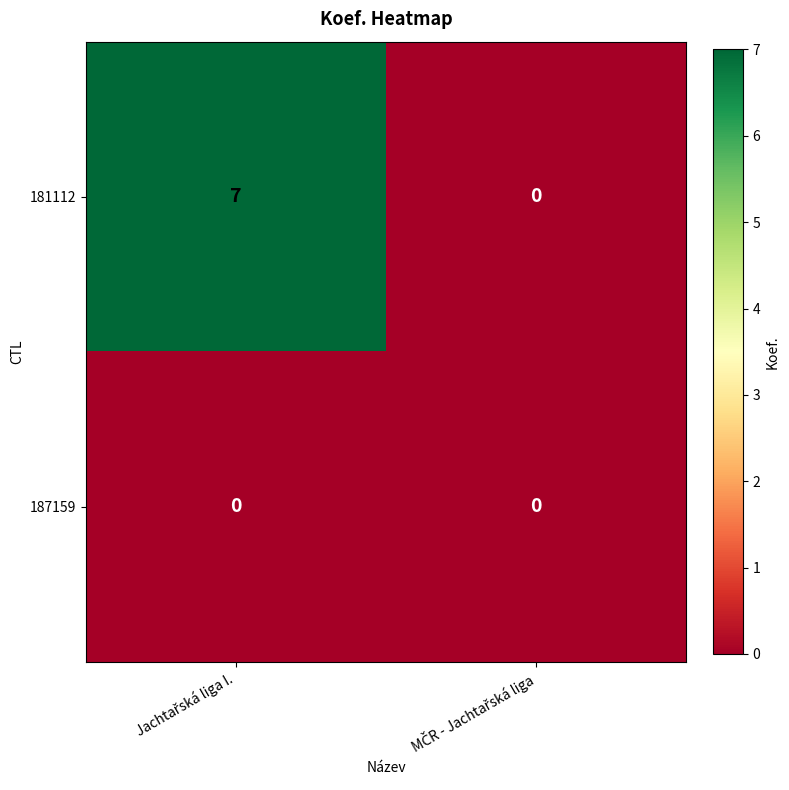

Which series has the largest total across all categories?

181112